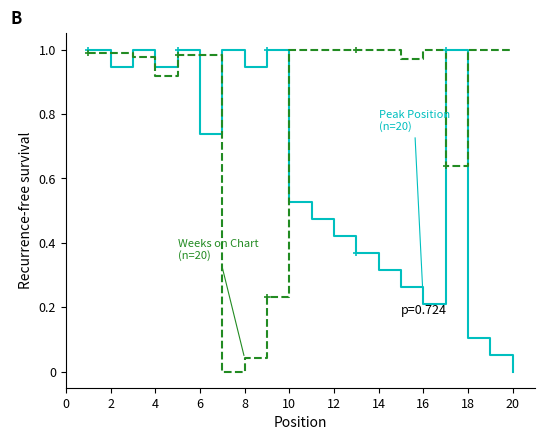

Reading left to right, extract all data points from this chart.

Peak Position
(n=20): 1.0	0.9	1.0	0.9	1.0	0.7	1.0	0.9	1.0	0.5	0.5	0.4	0.4	0.3	0.3	0.2	1.0	0.1	0.1	0.0
Weeks on Chart
(n=20): 1.0	1.0	1.0	0.9	1.0	1.0	0.0	0.0	0.2	1.0	1.0	1.0	1.0	1.0	1.0	1.0	0.6	1.0	1.0	1.0